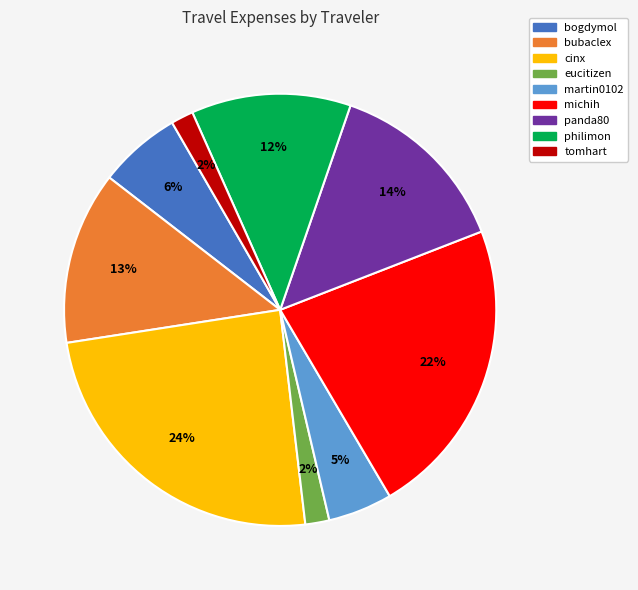

Is there any slice that represents more than half of the pie?

No